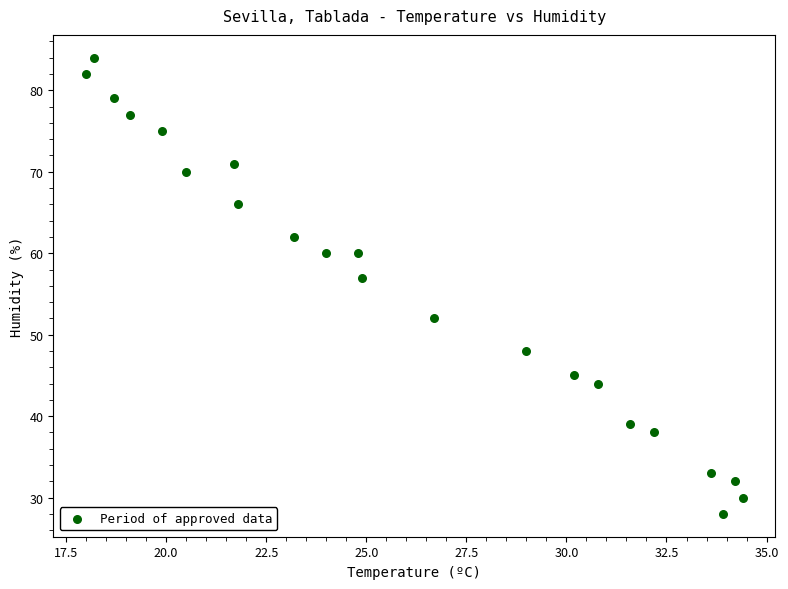

What Y value in the scatter plot is closest to 56?

57